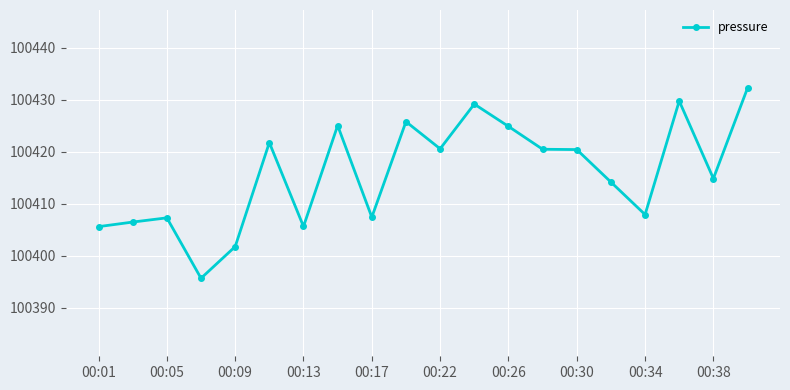

What is the difference between the second highest and minimum values?

34.1